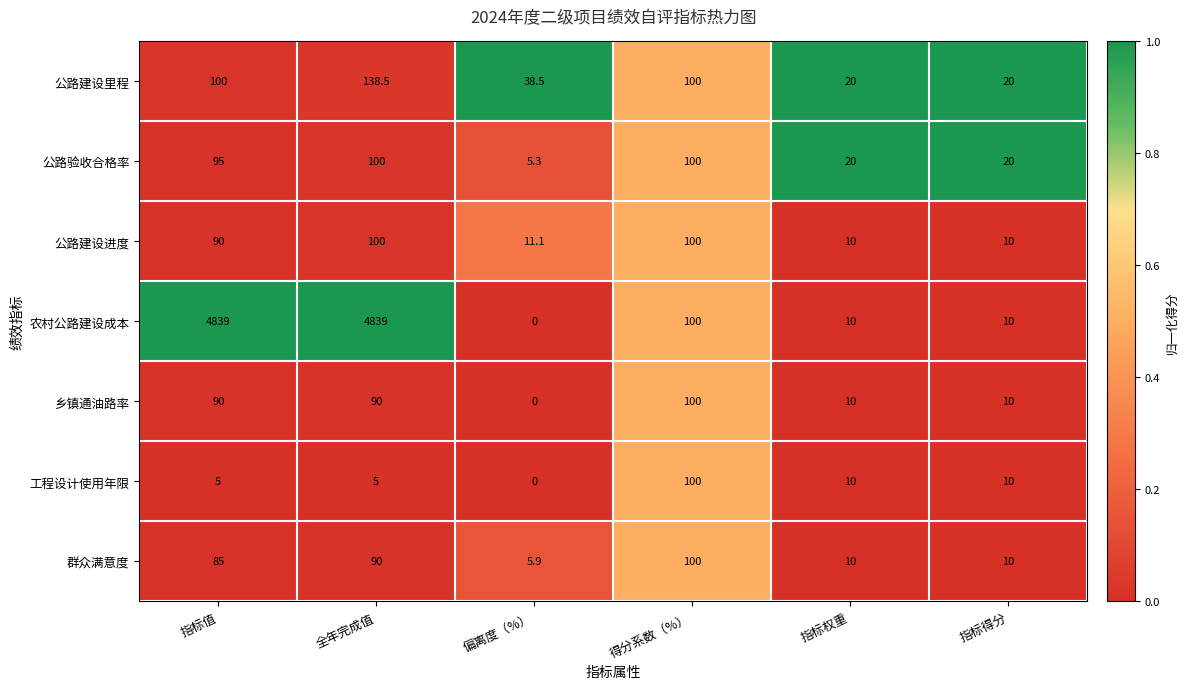

Which label corresponds to the smallest value in the chart?

偏离度（%）